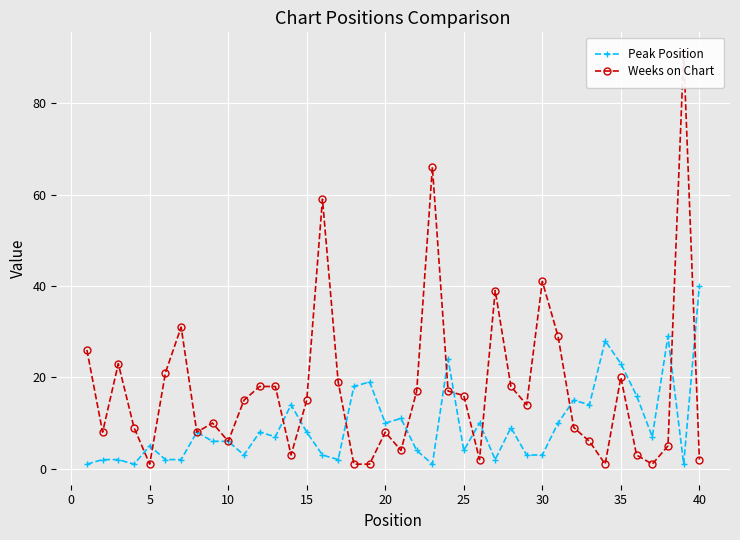

What is the approximate value of Peak Position at 10?

6